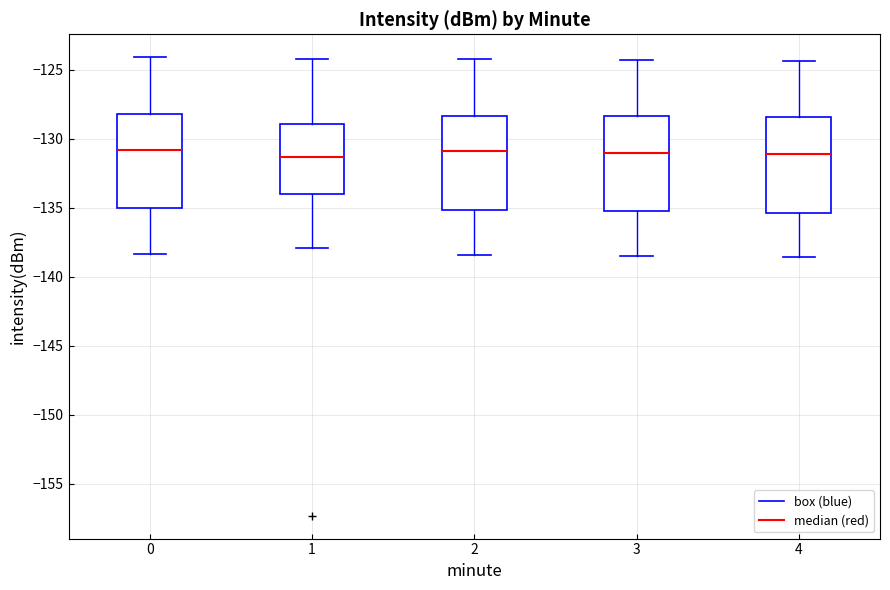

Where does the upper whisker of the box at x = 0 end on the y-axis? The values are not printed on the chart, so give them approximately, as read against the axis.

-124.0